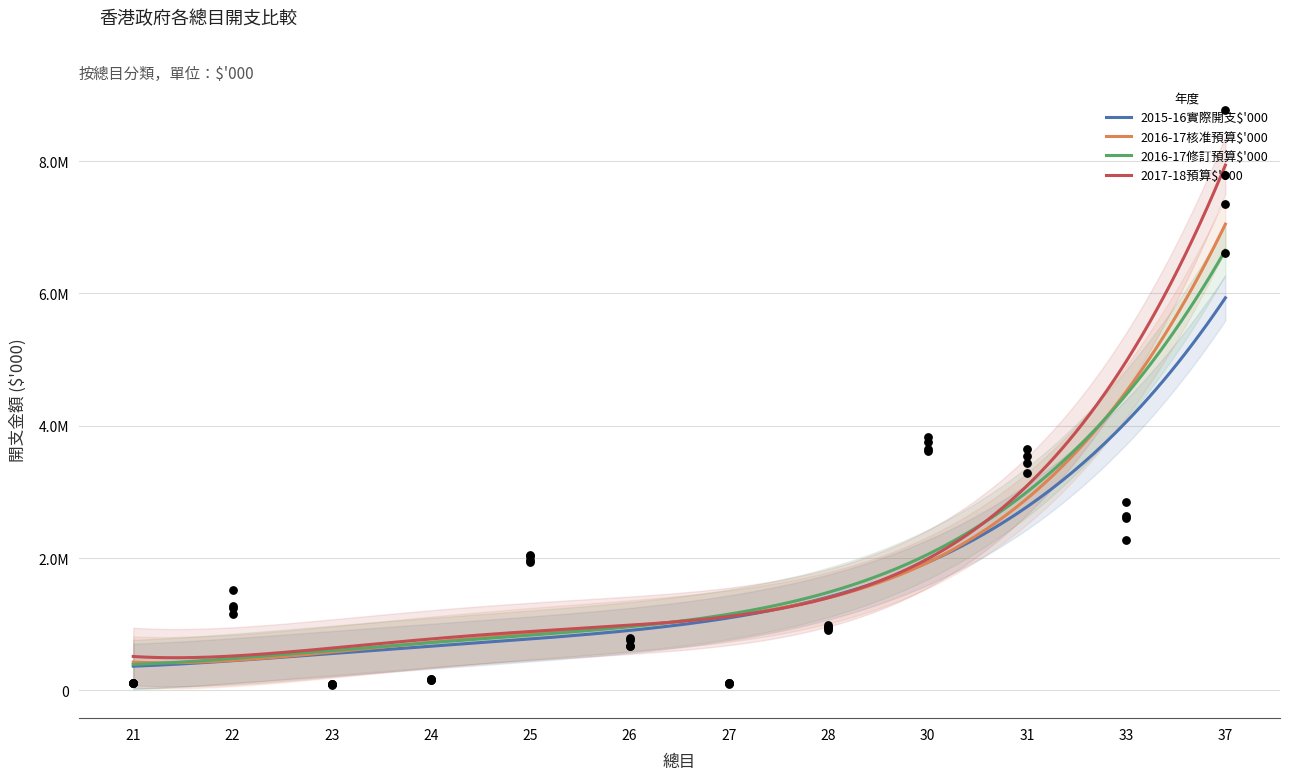

Which series contains the highest Y value?

2017-18預算$'000